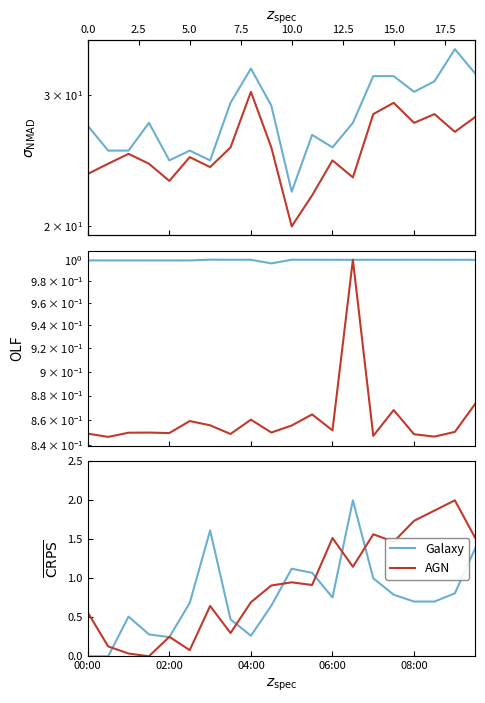

What is the label of the 4th point from the left?

7.5